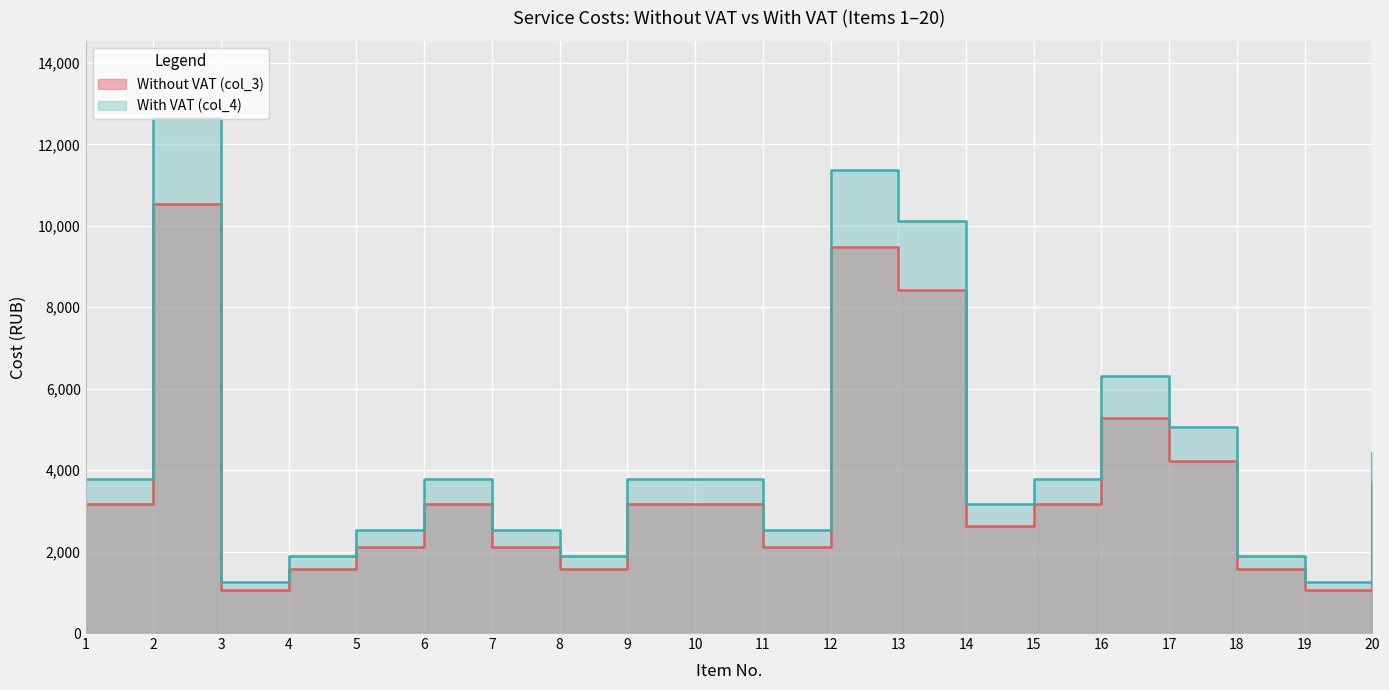

Between 17 and 20, which series saw the biggest shift?

With VAT (col_4)